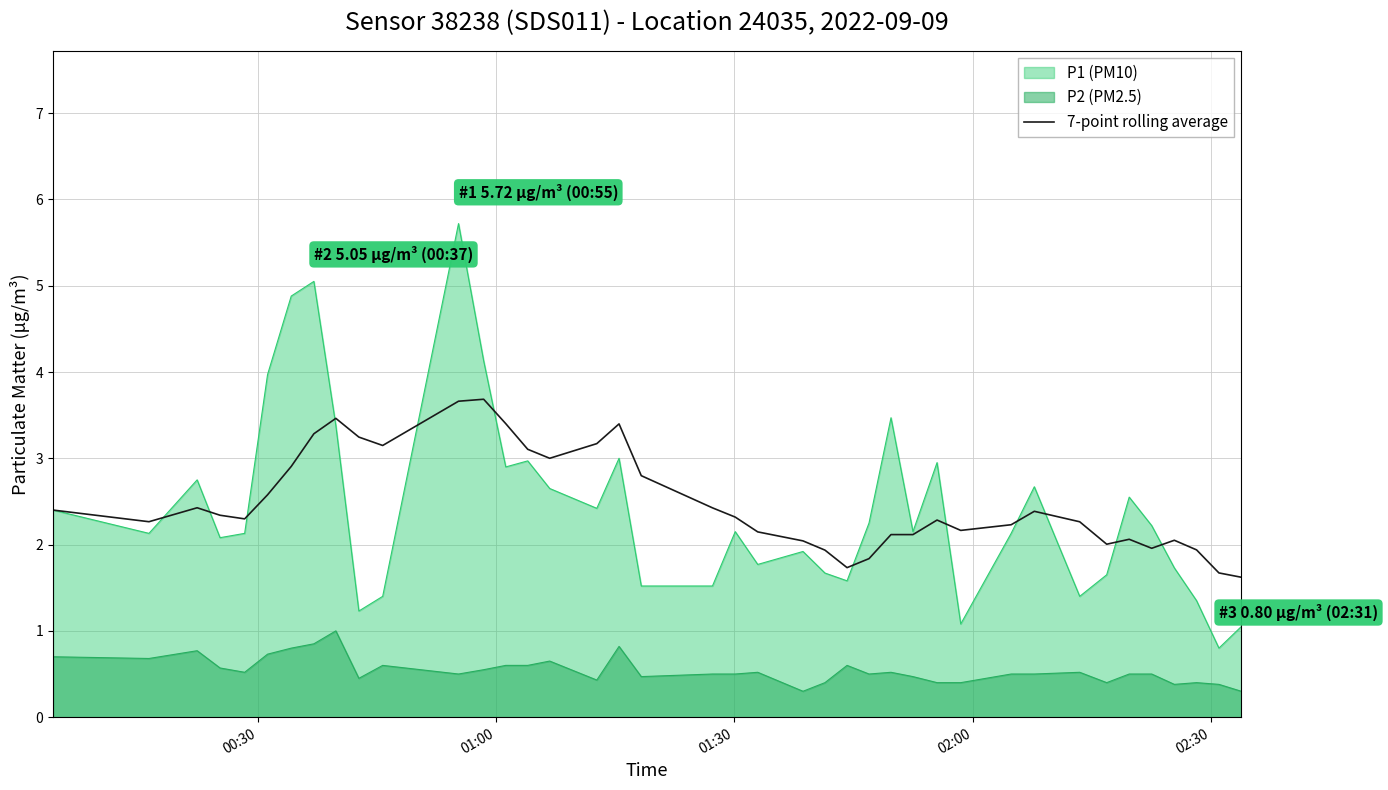

How many data points are above 2?

33